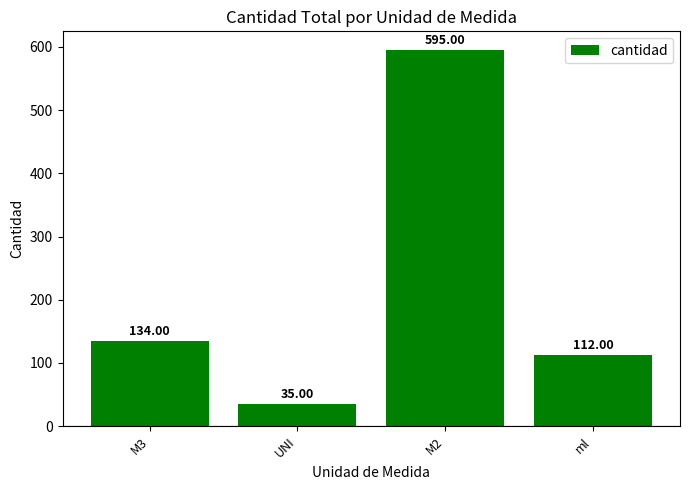

List the labels in order of value, largest first.

M2, M3, ml, UNI